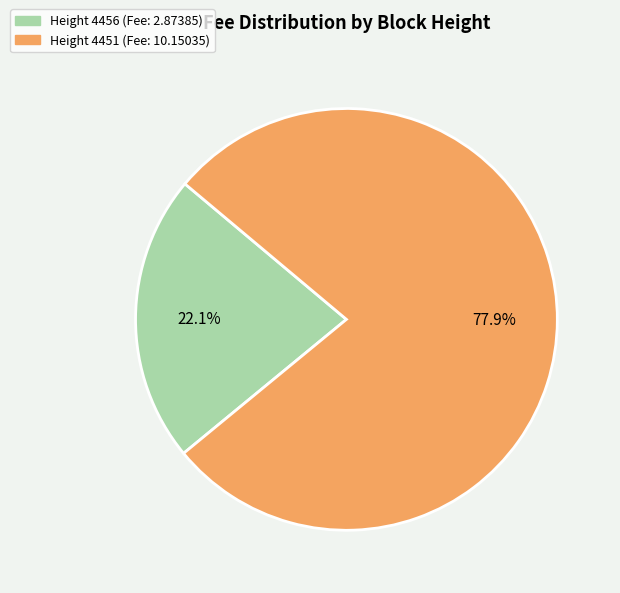

How many slices are in this pie chart?

2